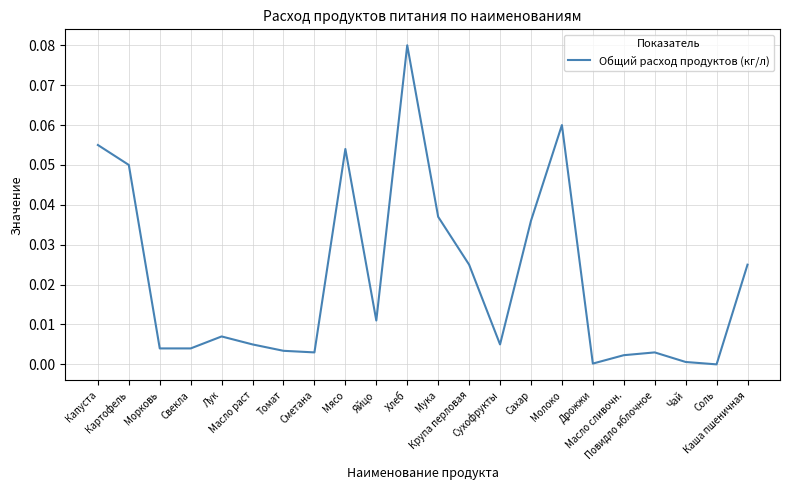

Does the chart have visible grid lines?

Yes